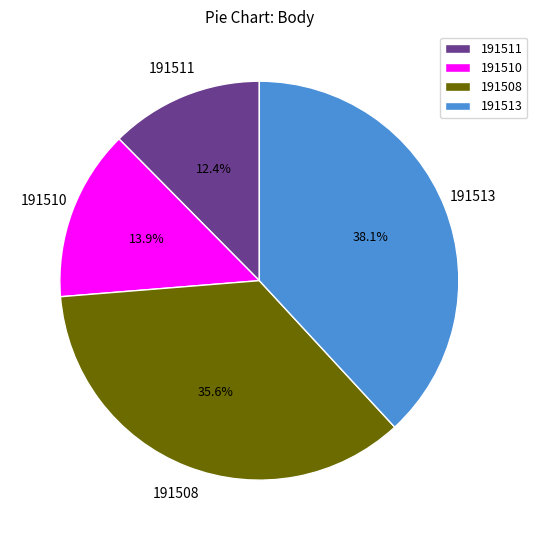

Do 191513 and 191510 together represent more than half of the pie?

Yes